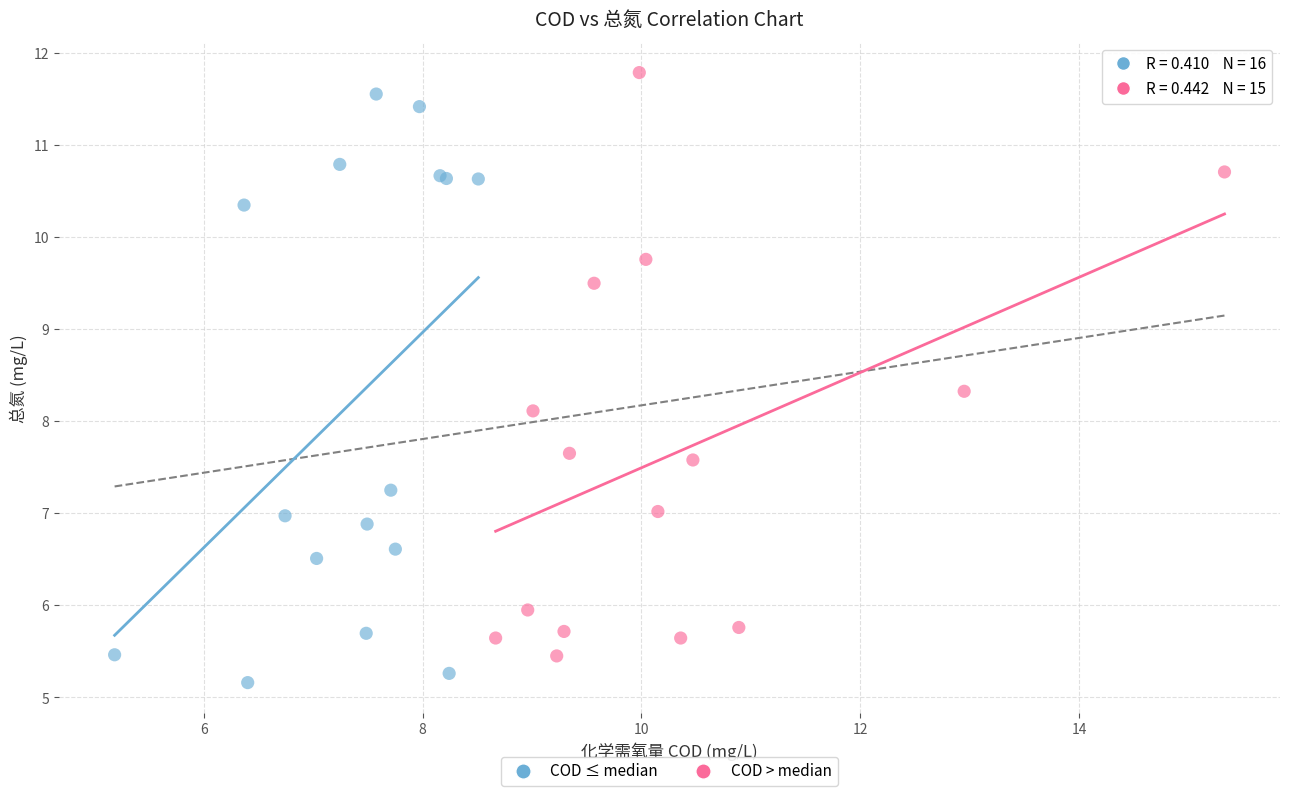

What are all the series names shown in the legend?

COD ≤ median, COD > median